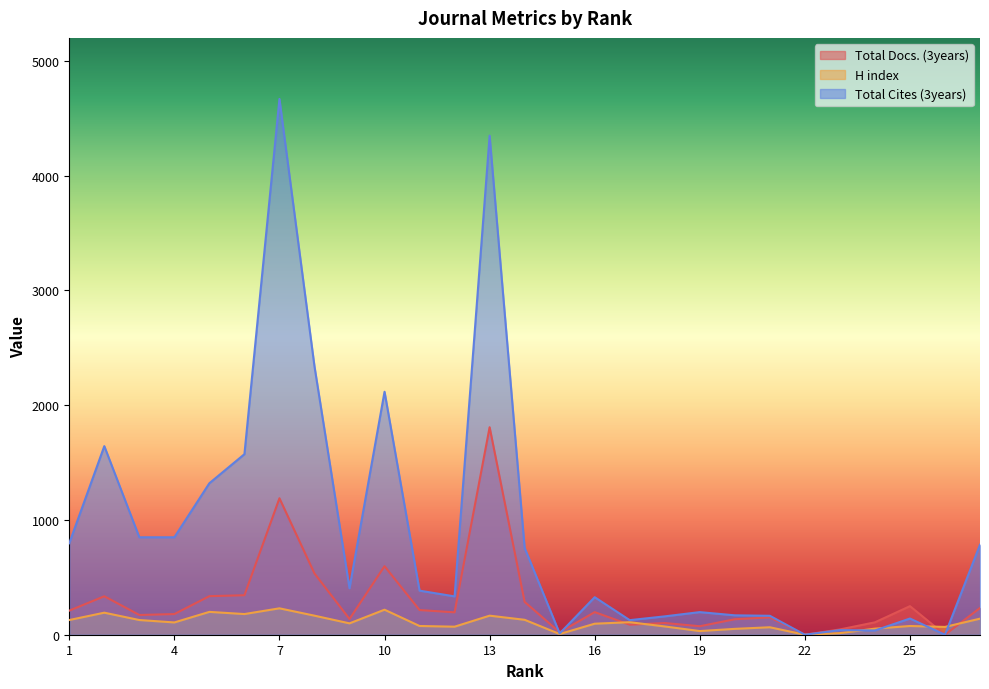

What is the spread (max minus min) of values at 15?

15